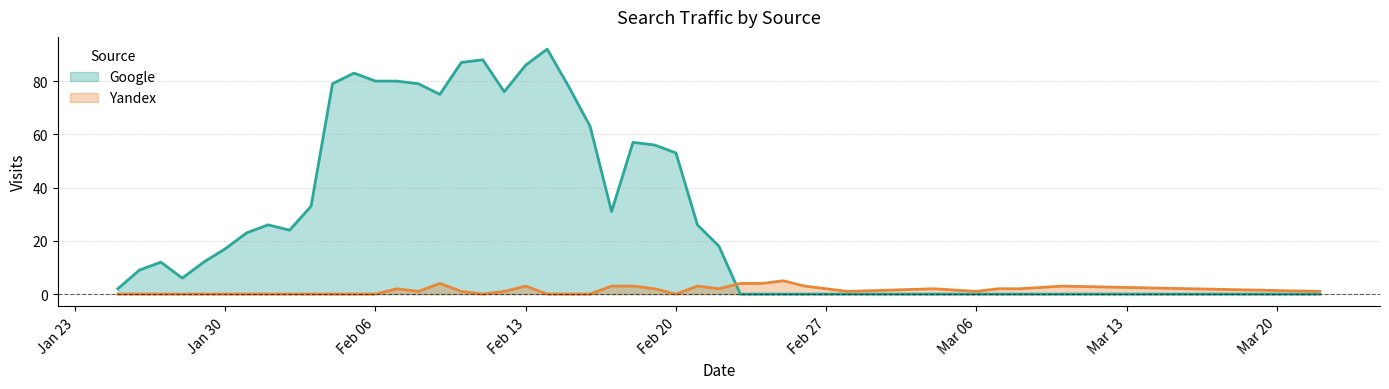

Which series ends up on top after the final intersection of Google and Yandex?

Yandex